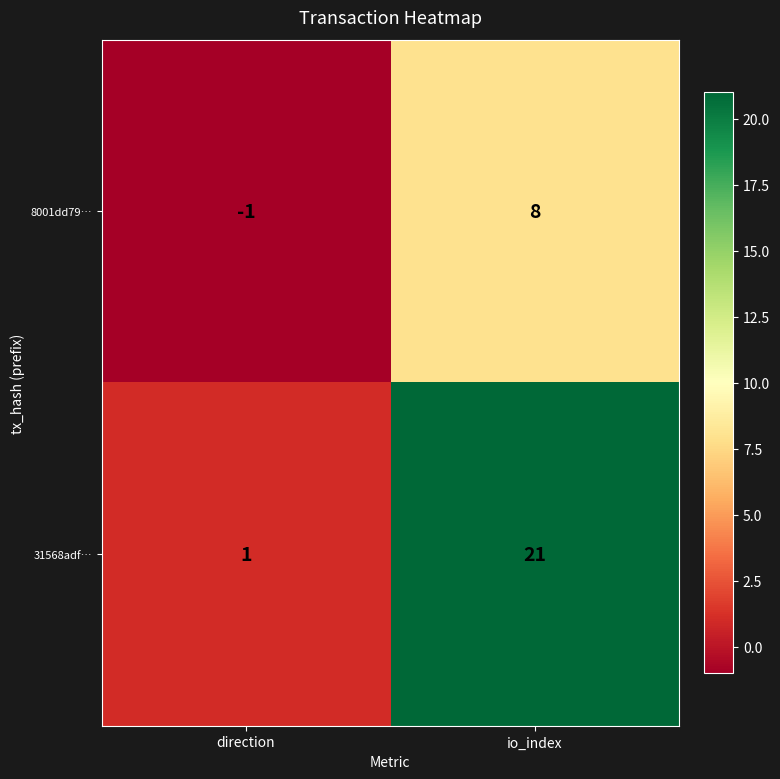

What is the total value across all series at io_index?

29